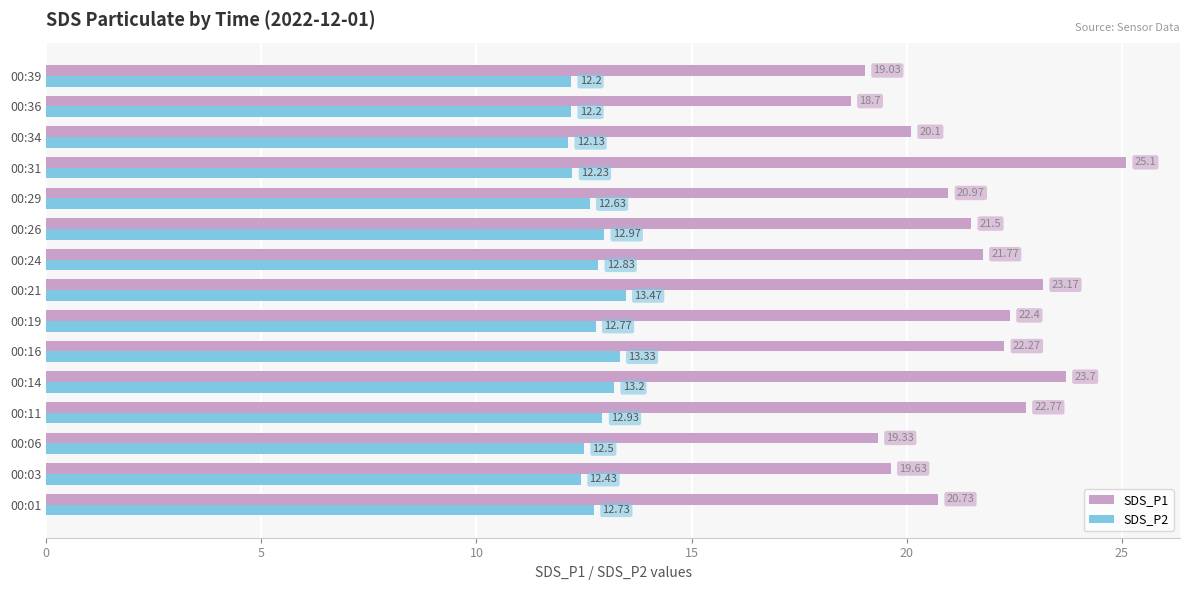

Rank the series by their maximum value, from lowest to highest.

SDS_P2, SDS_P1